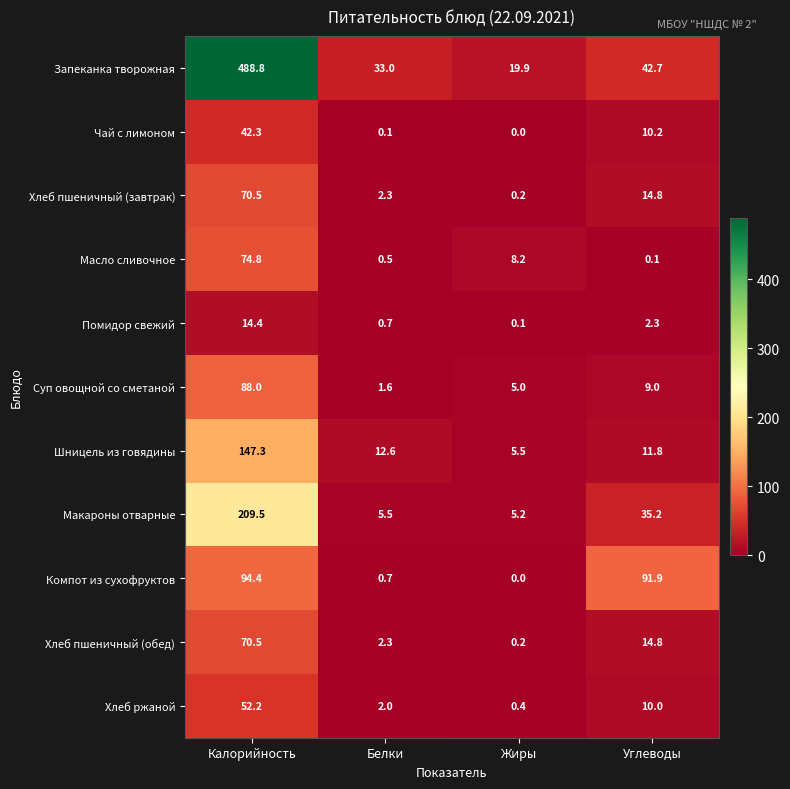

What is the average value of the Масло сливочное series?

20.9